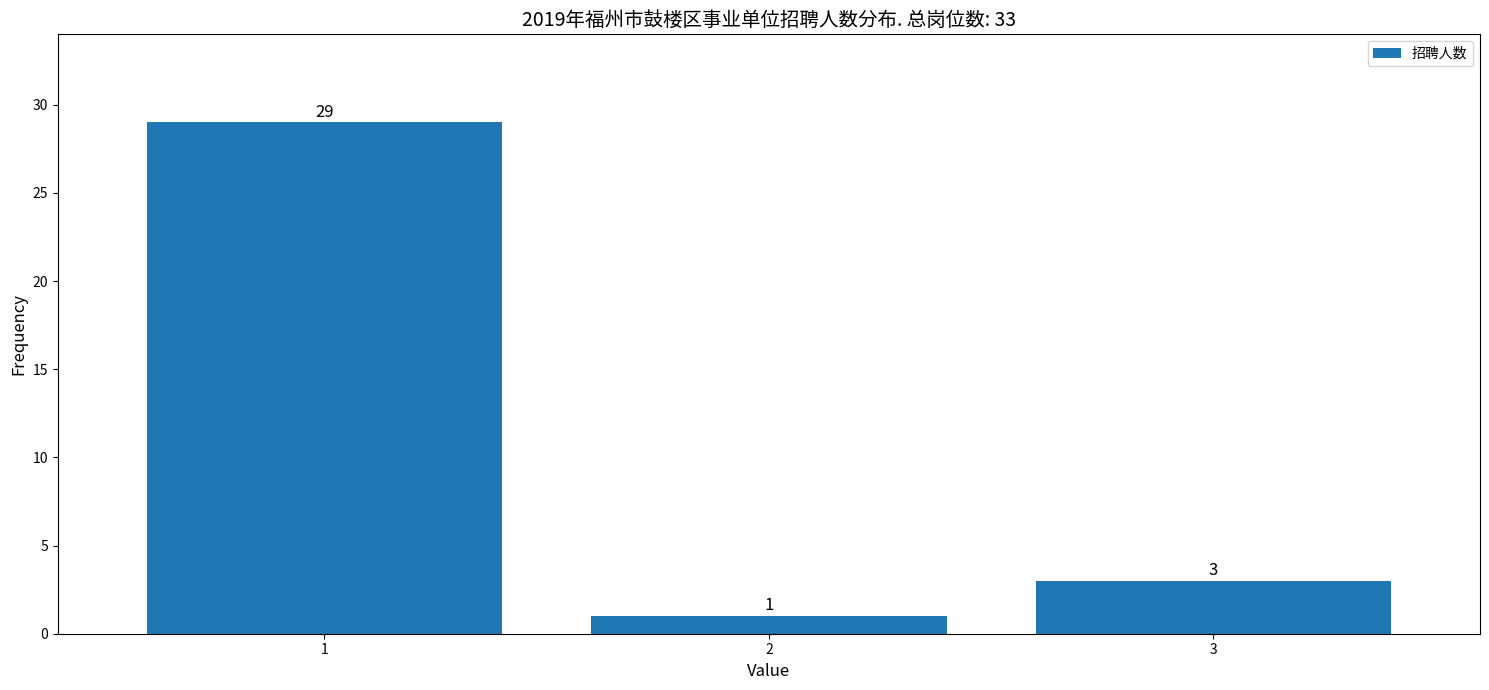

Reading left to right, transcribe all the data shown in this chart.

1=29	2=1	3=3